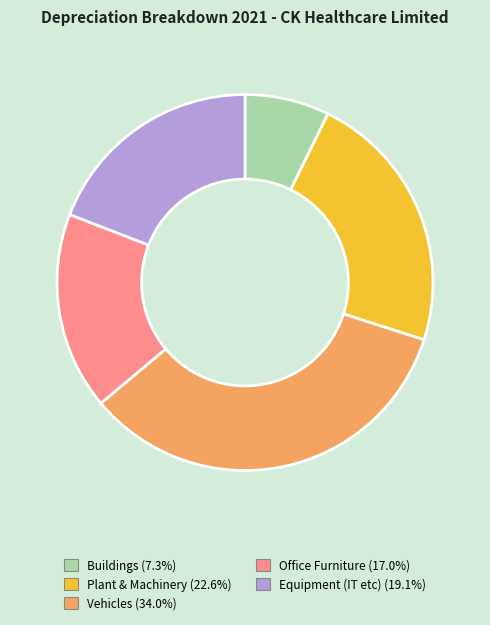

Count the number of slices in the pie.

5